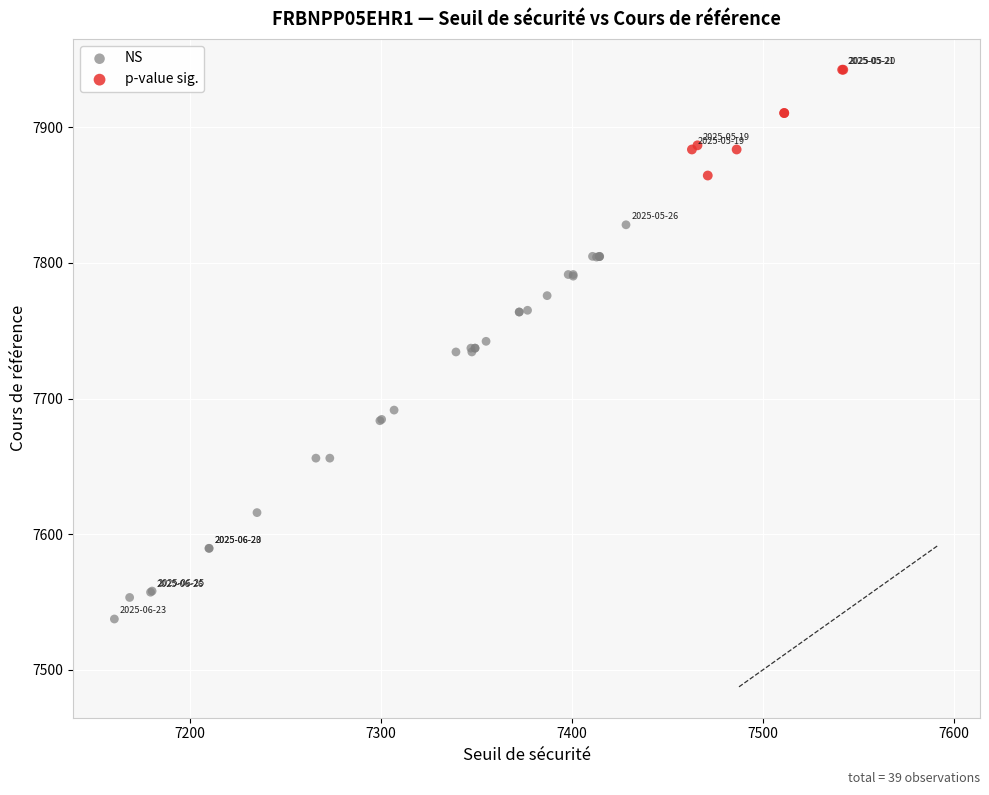

Which series has the widest spread of Y values?

NS